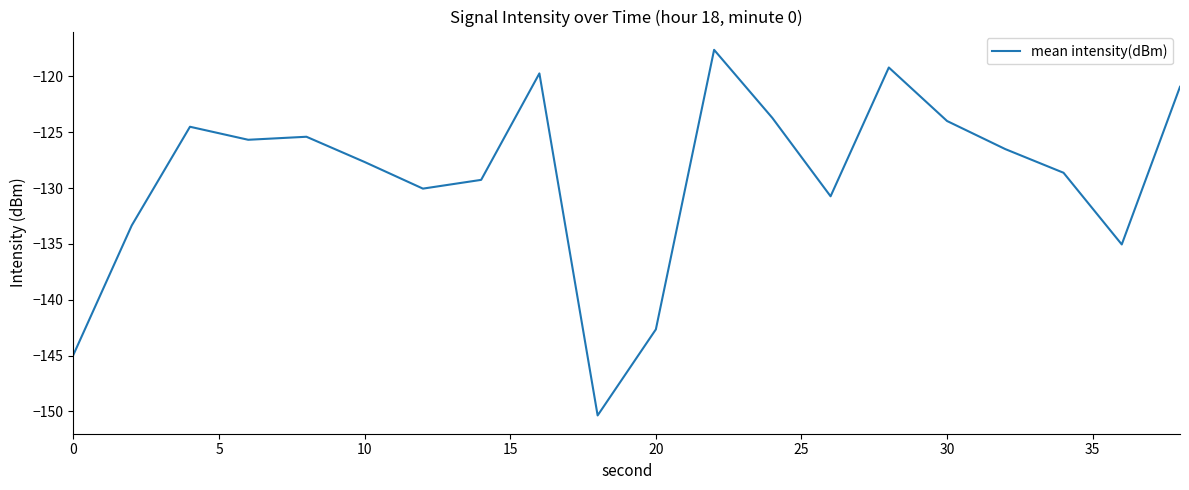

Count the number of data series in this chart.

1